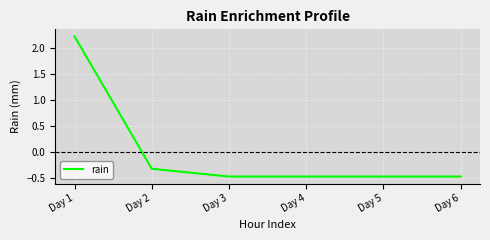

True or false: the data has more than 1 interior local peaks.

False